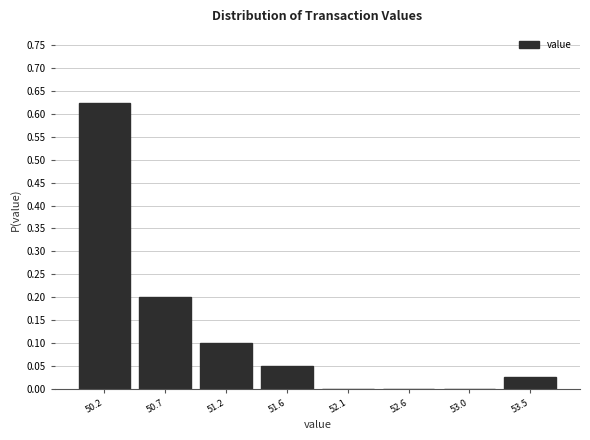

The chart shows a value of 0.0 at 52.1. True or false?

True